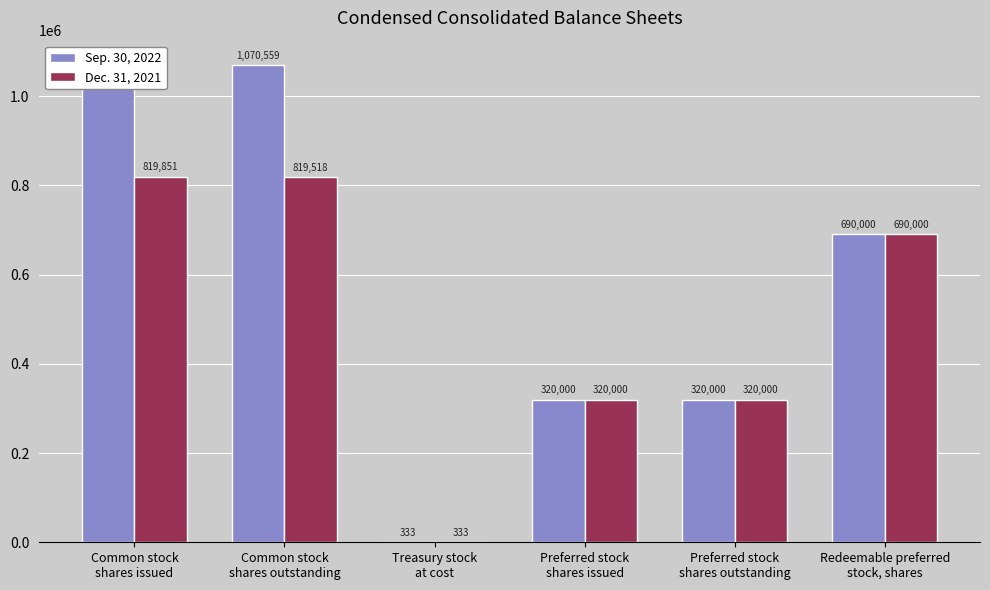

What position from the right is Treasury stock
at cost?

4